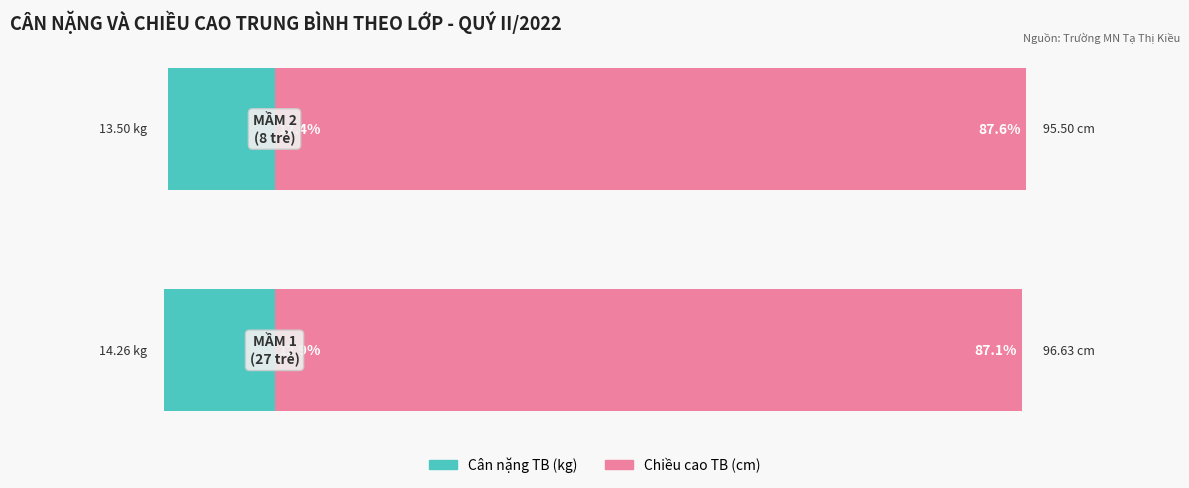

Between 0 and 1, which is larger?

1